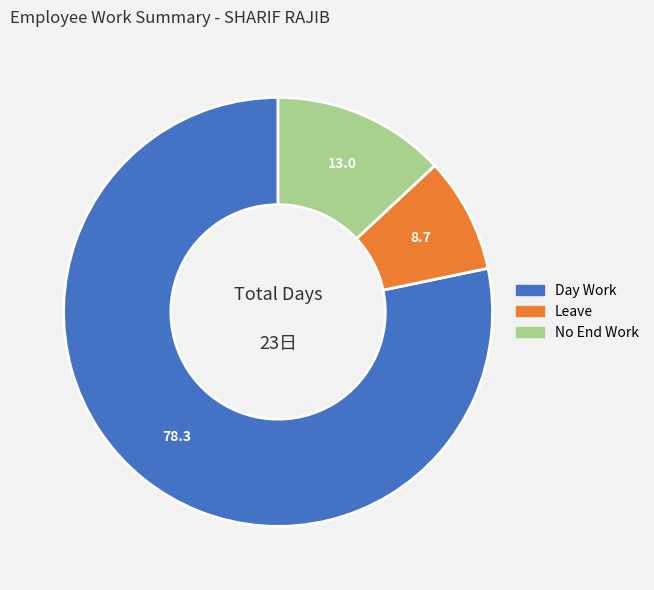

Count the number of slices in the pie.

3